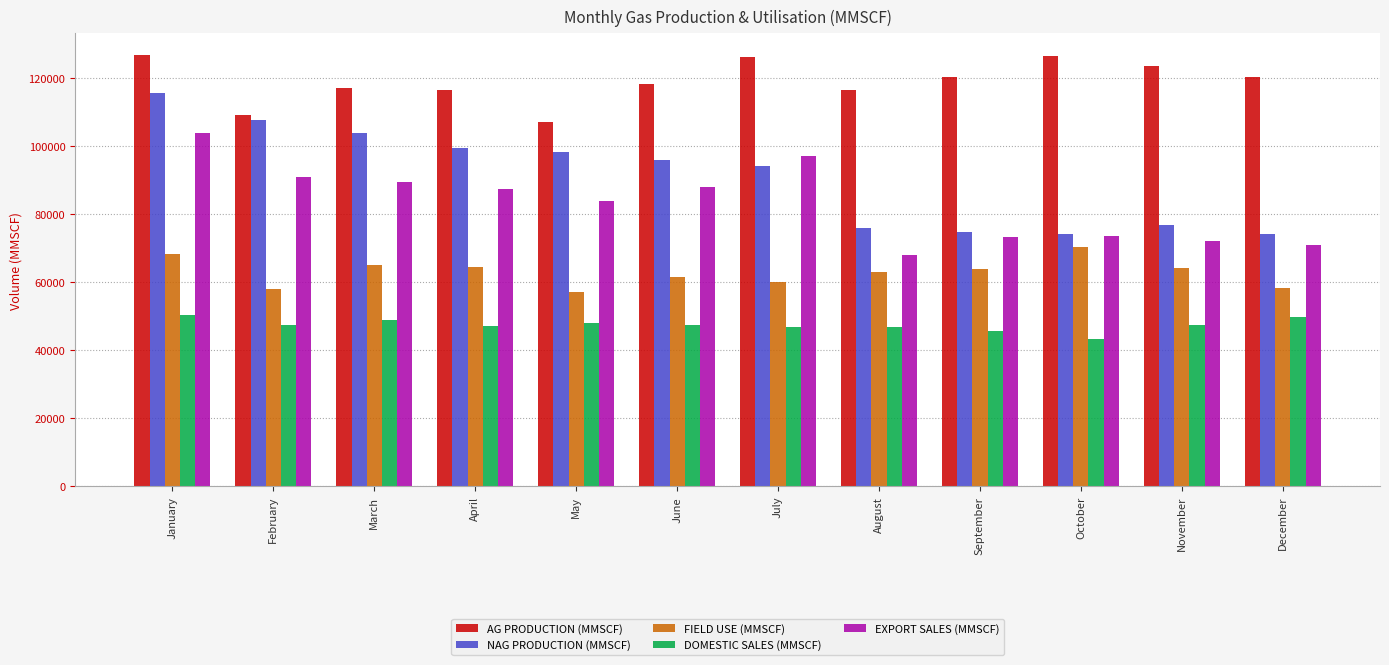

Between June and November, which series saw the biggest shift?

NAG PRODUCTION (MMSCF)